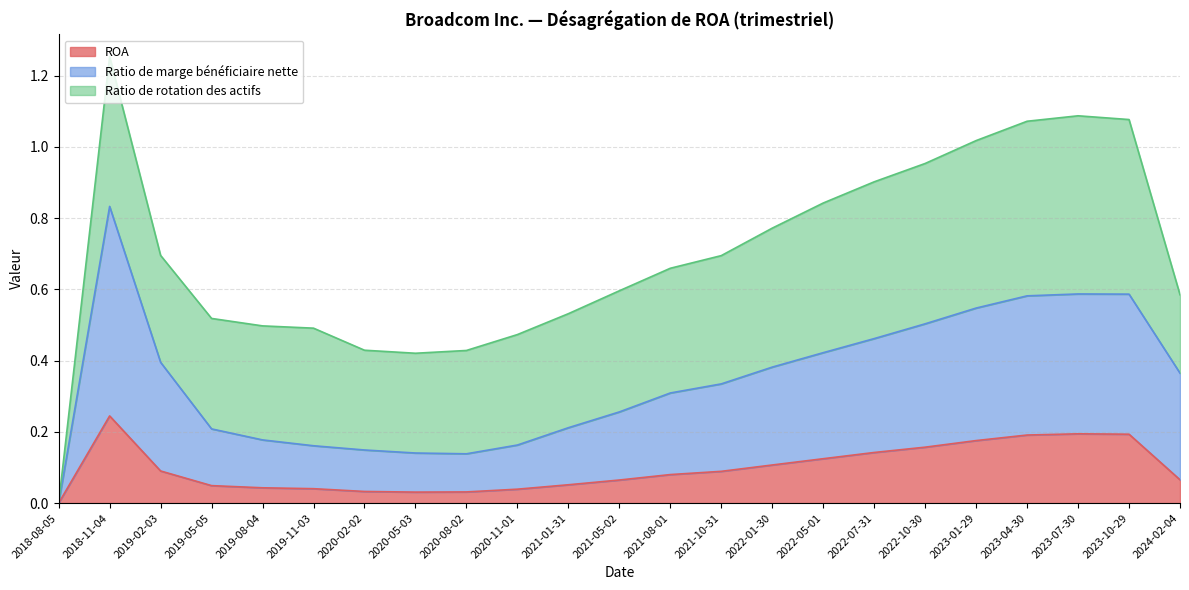

At which category is the sum across all series the highest?

2018-11-04